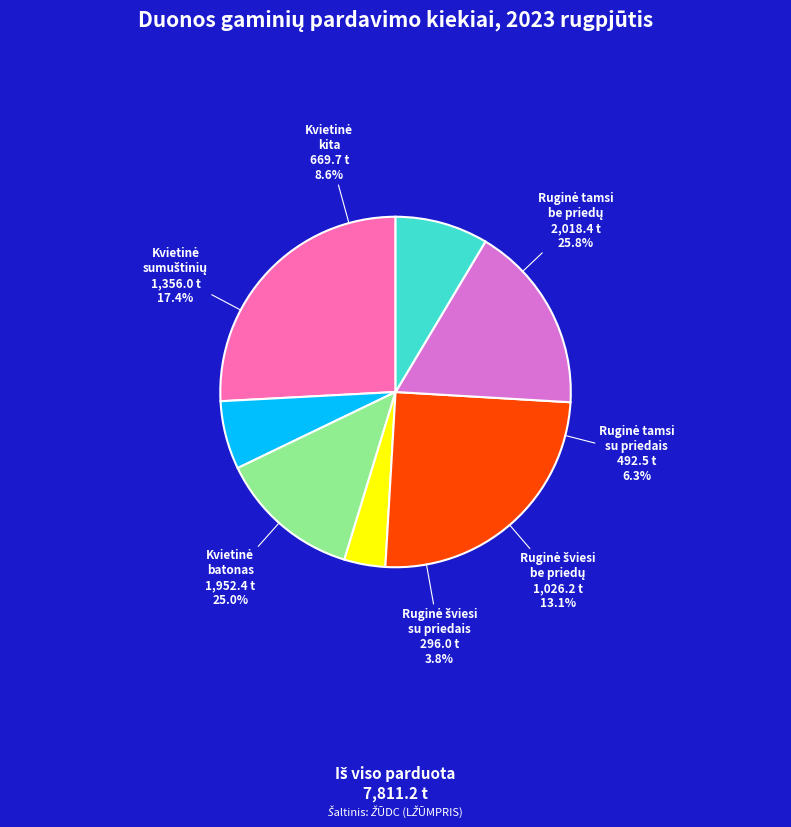

Which slice is the smallest?

Ruginė duona (šviesi, su priedais)